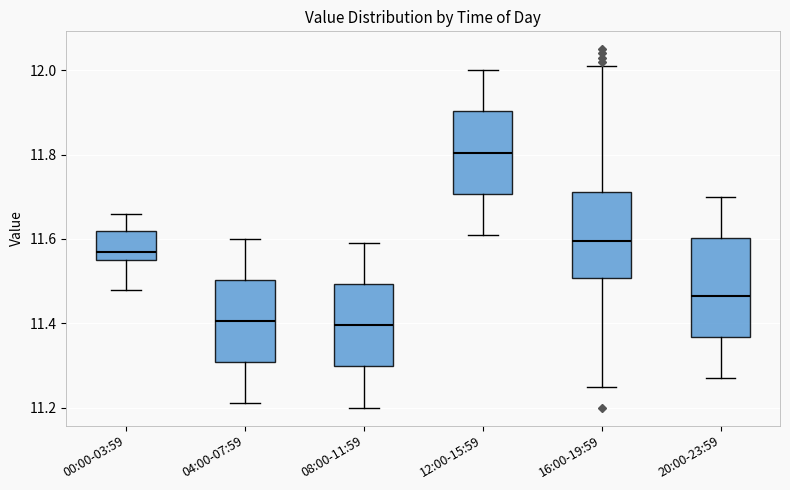

Reading left to right, transcribe this box plot: for each box, give where its median line is, the range the box spans, and where its two whiskers end, as read against the y-axis. The values are not printed on the chart, so give them approximately, as read against the axis.

00:00-03:59: median 11.58, box 11.56 to 11.62, whiskers 11.48 to 11.66
04:00-07:59: median 11.40, box 11.30 to 11.50, whiskers 11.22 to 11.60
08:00-11:59: median 11.40, box 11.30 to 11.50, whiskers 11.20 to 11.60
12:00-15:59: median 11.80, box 11.70 to 11.90, whiskers 11.62 to 12.00
16:00-19:59: median 11.60, box 11.50 to 11.72, whiskers 11.26 to 12.02
20:00-23:59: median 11.46, box 11.36 to 11.60, whiskers 11.28 to 11.70